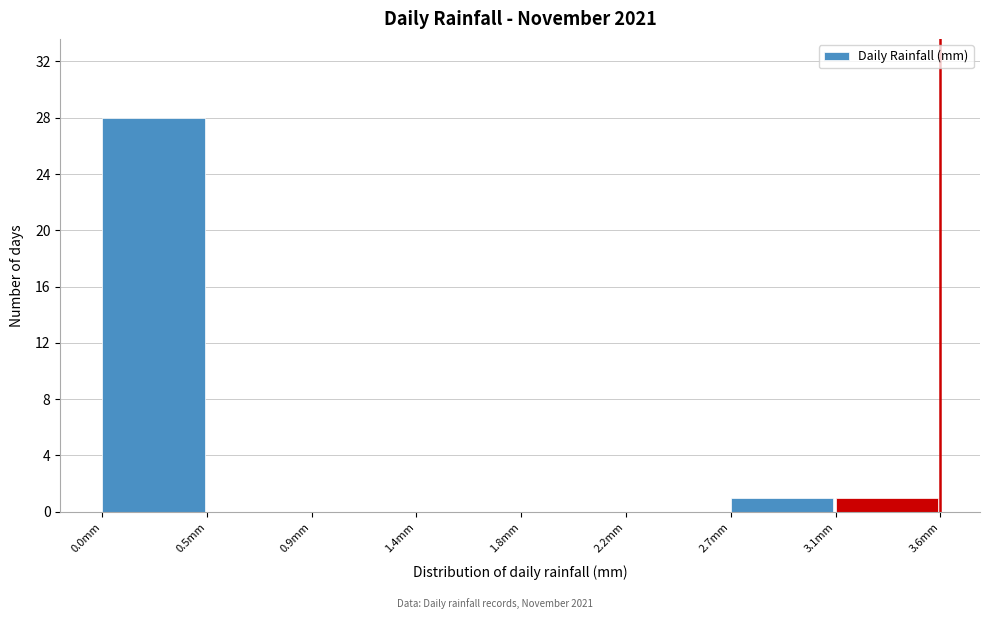

Reading left to right, transcribe all the data shown in this chart.

0.0mm=28	0.5mm=0	0.9mm=0	1.4mm=0	1.8mm=0	2.2mm=0	2.7mm=1	3.1mm=1